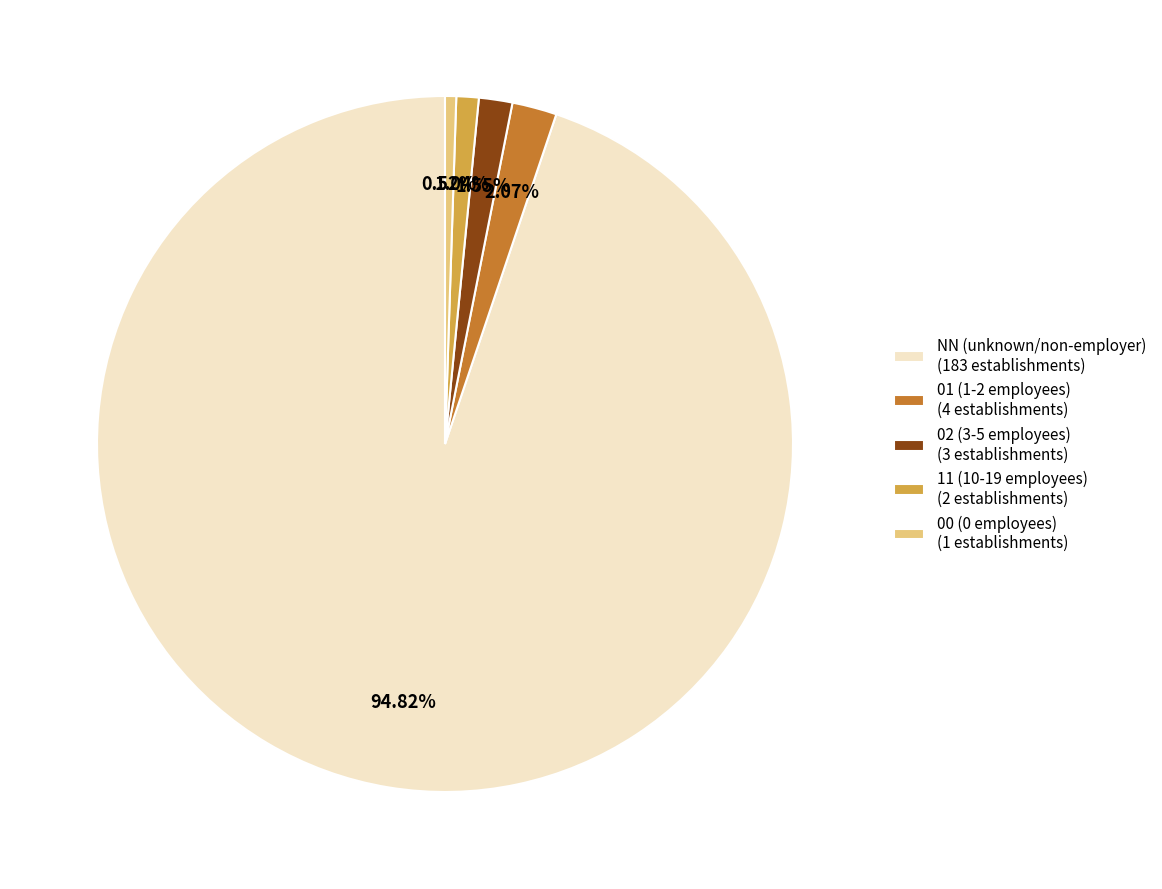

The 11 slice represents 1% of the pie. True or false?

True